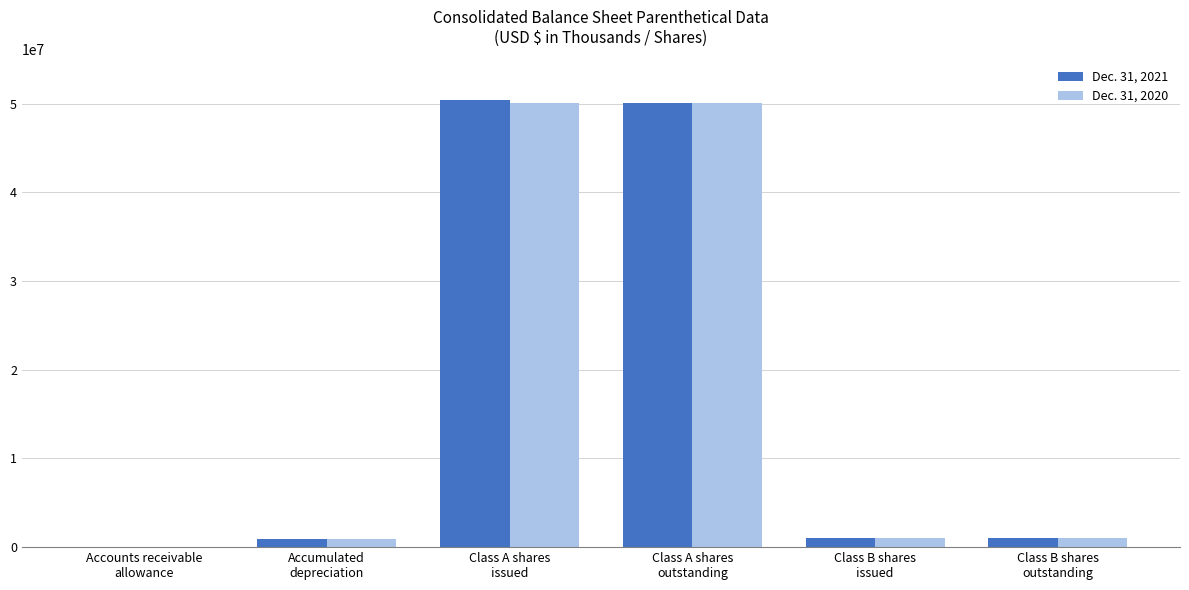

How many distinct data groups are displayed?

2